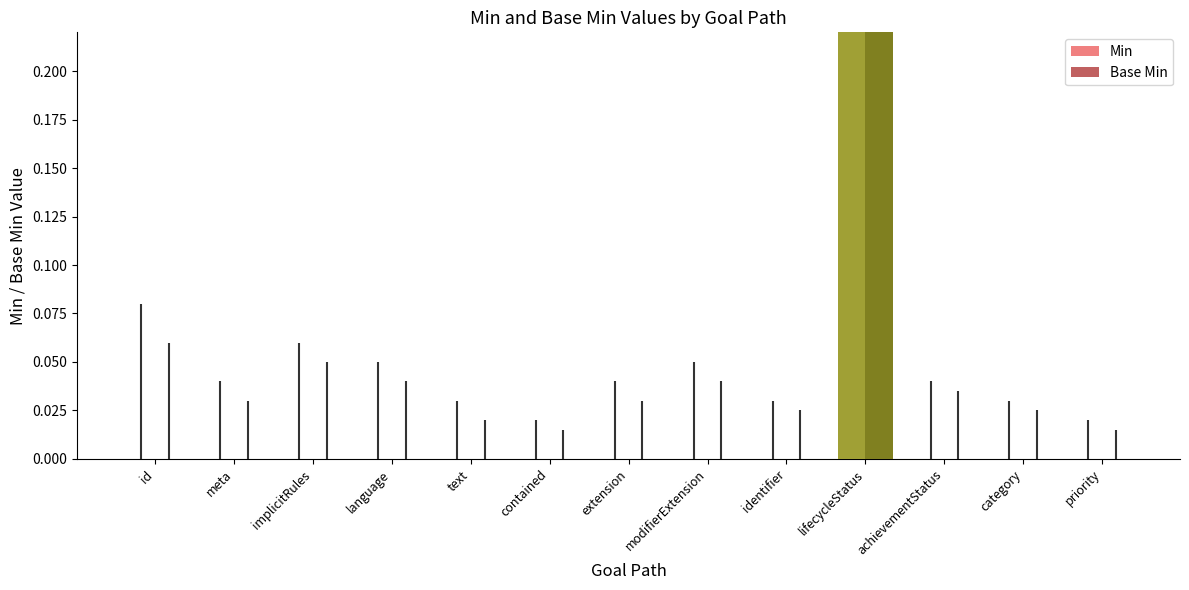

At how many categories does at least one series exceed 0?

1